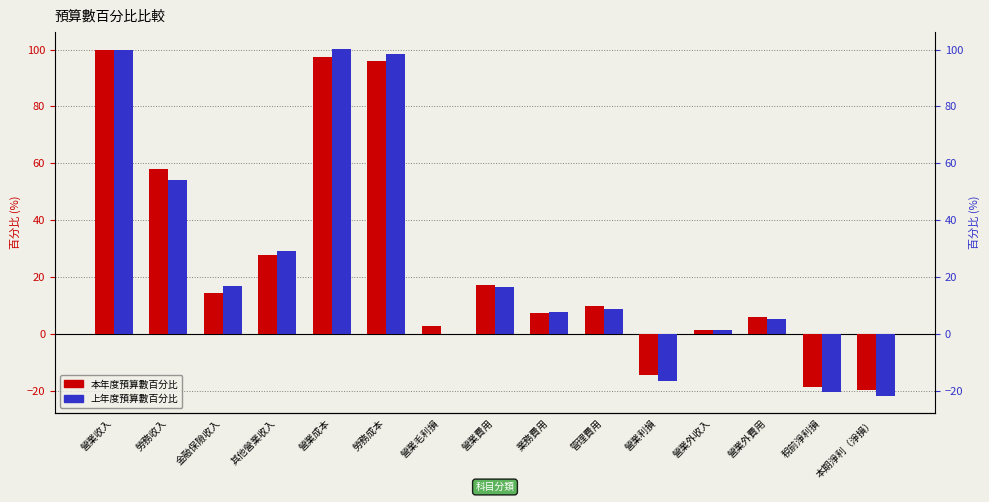

The value of 上年度預算數百分比 at 業務費用 is 7.6. True or false?

True